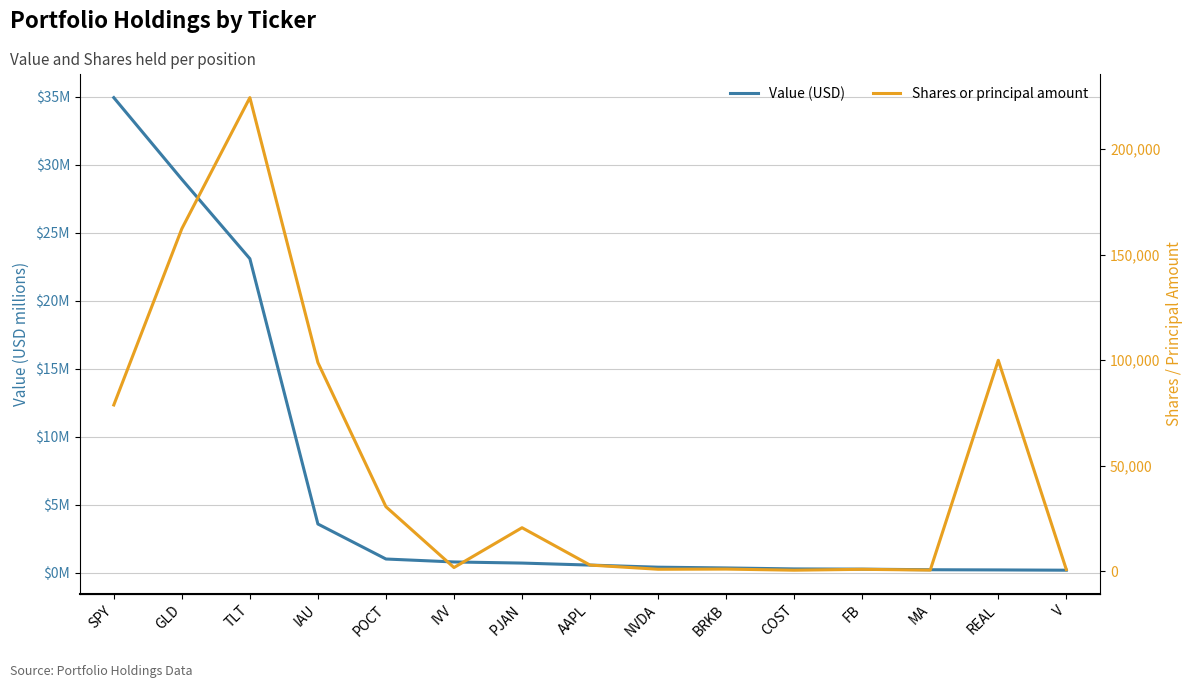

What are all the series names shown in the legend?

Value (USD), Shares or principal amount